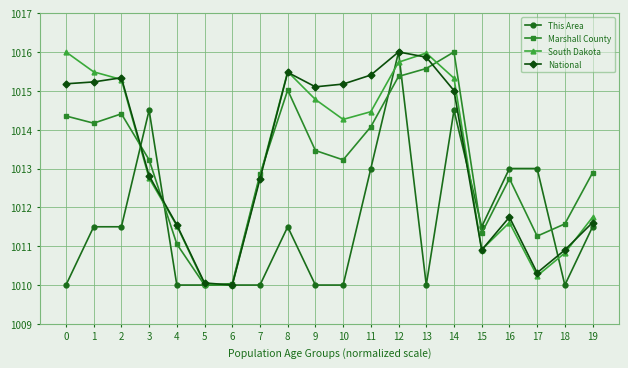

Read the This Area value at 16.

1013.0